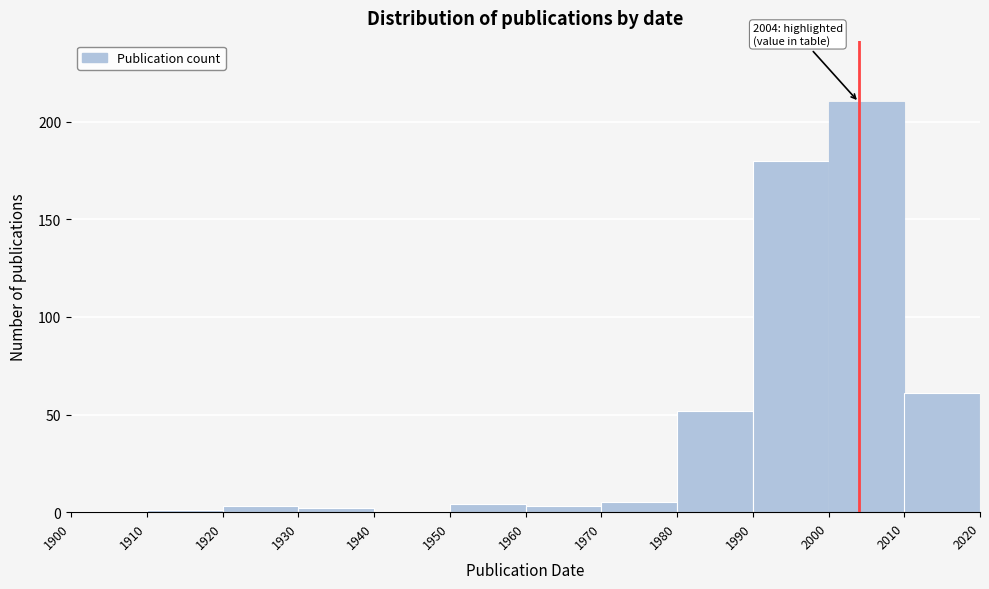

Over which range of the x-axis is the bar tallest?

2000 to 2010